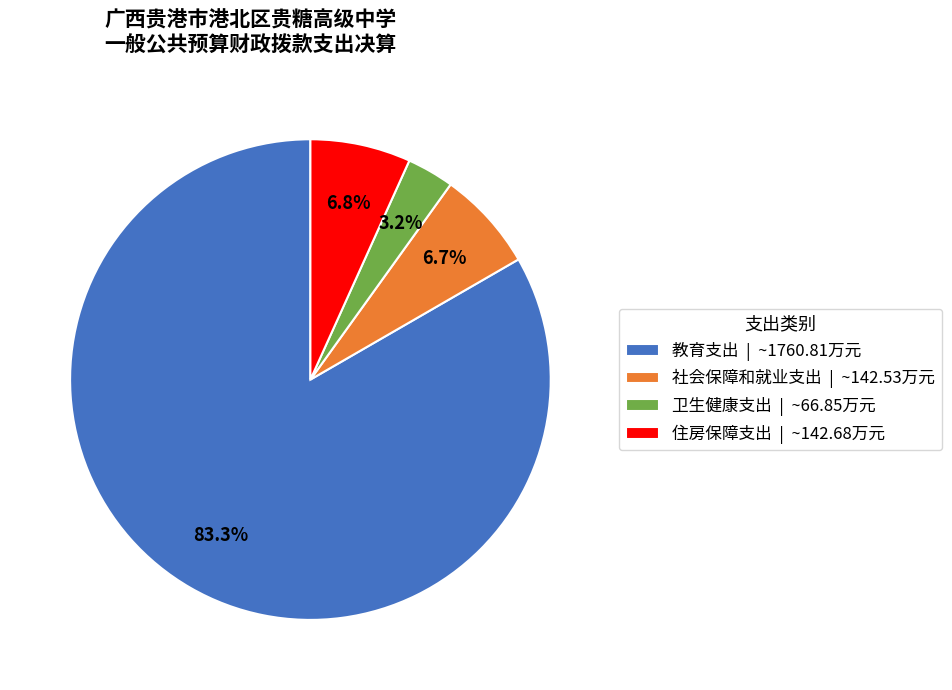

Does any single category account for the majority?

Yes